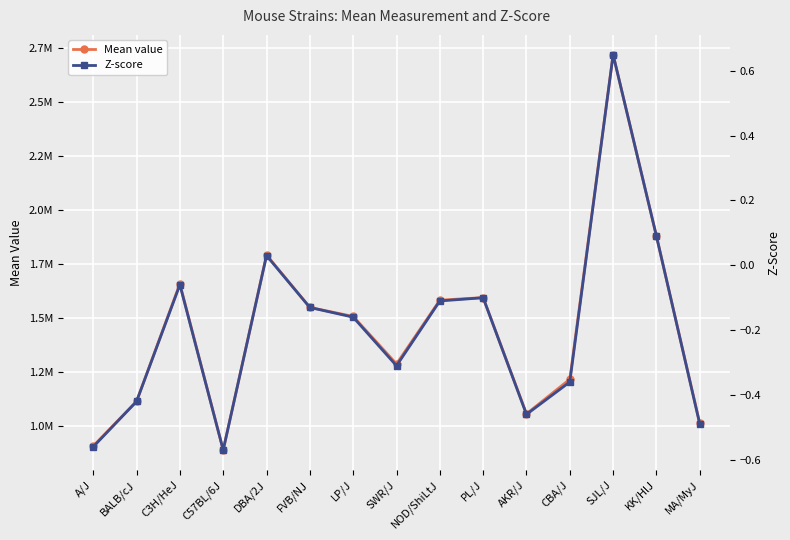

True or false: Mean value and Z-score intersect in this chart.

False